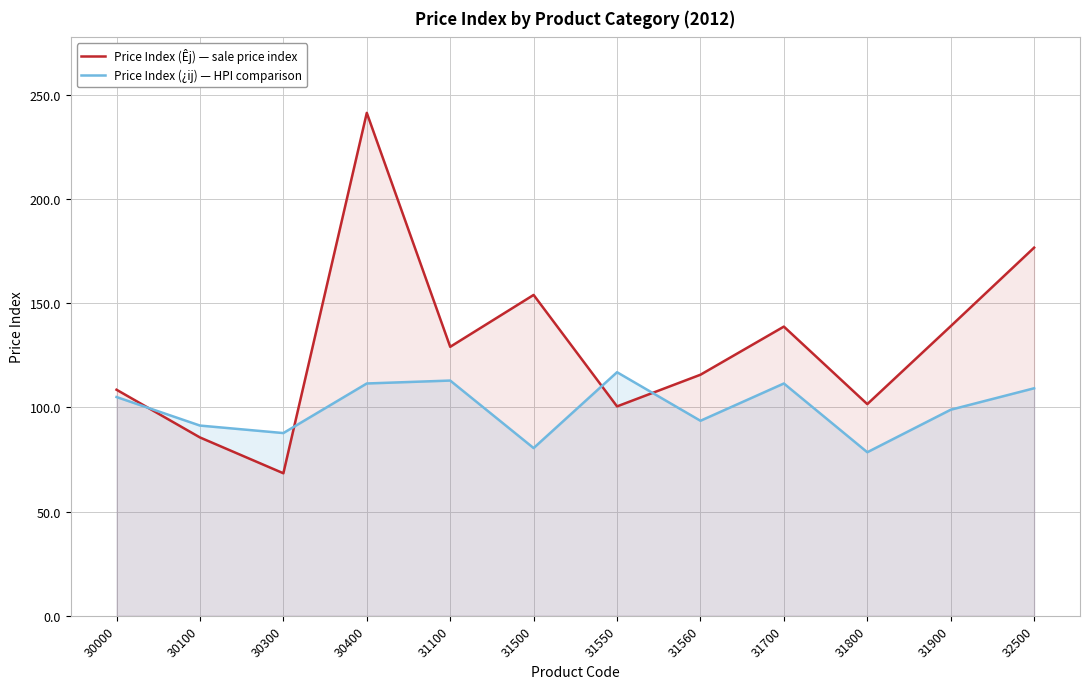

What is the average value of the Price Index (¿ij) series?

99.8